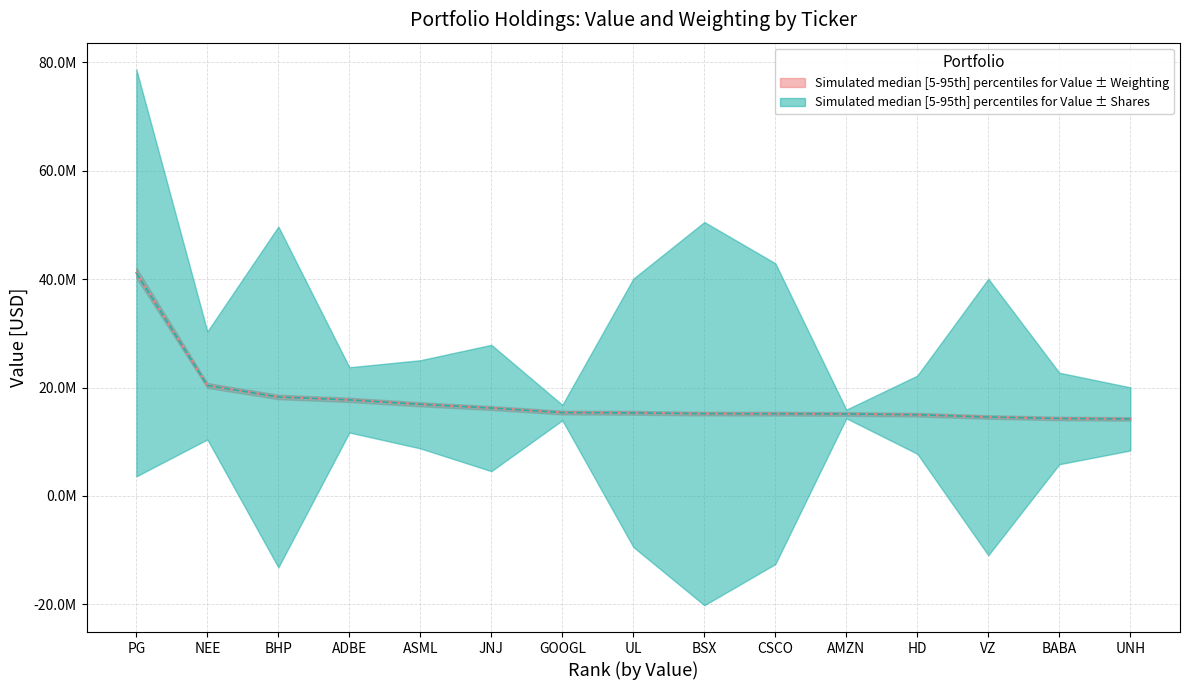

How many lines are shown in the chart?

2